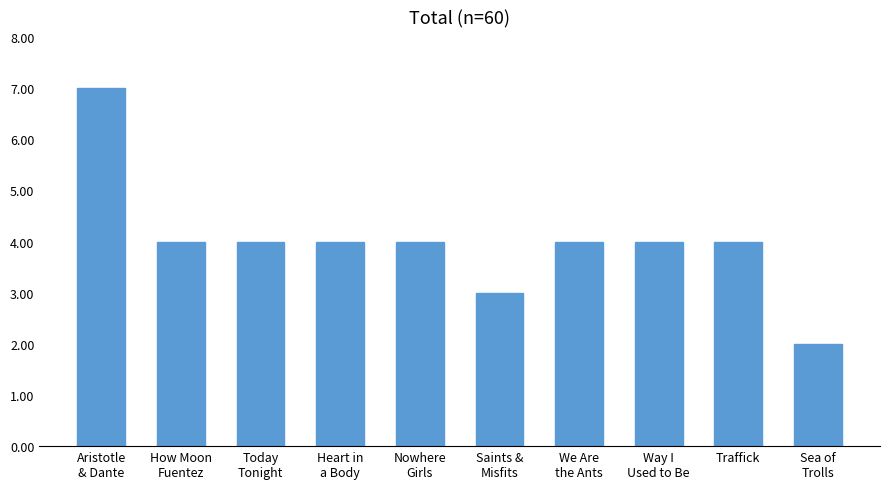

What is the greatest value displayed?

7